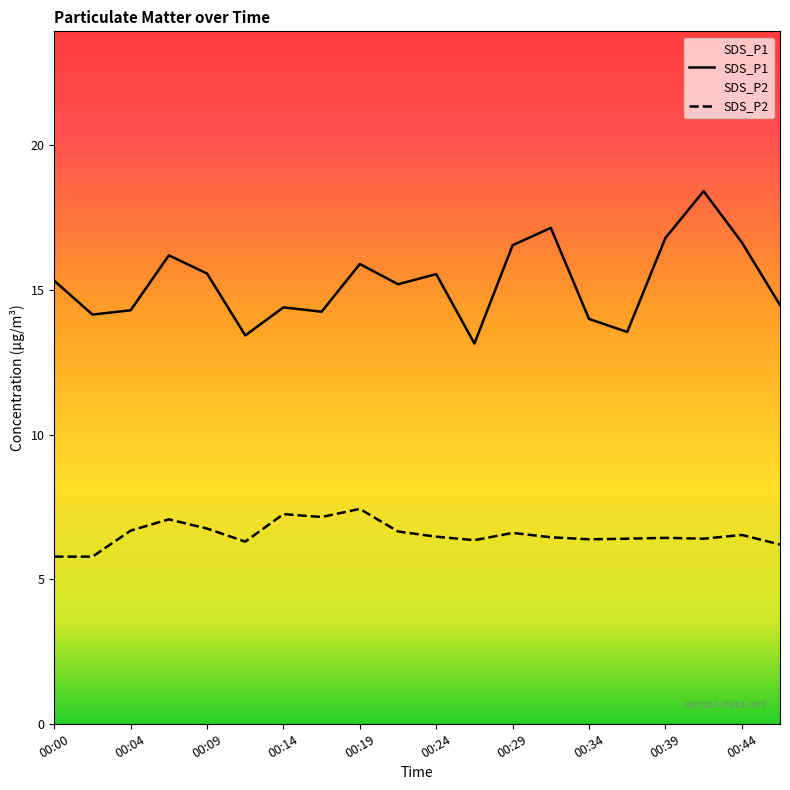

At which category does the chart reach its minimum across all series?

00:00